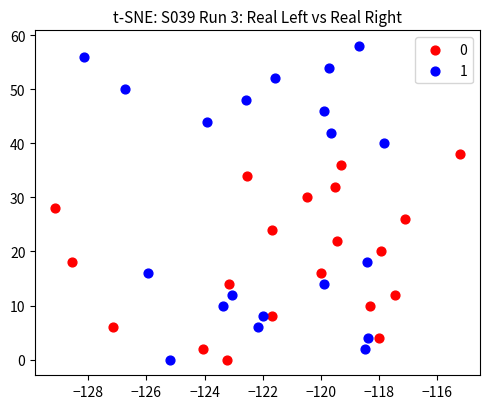

Which series has the largest Y range (max minus min)?

1